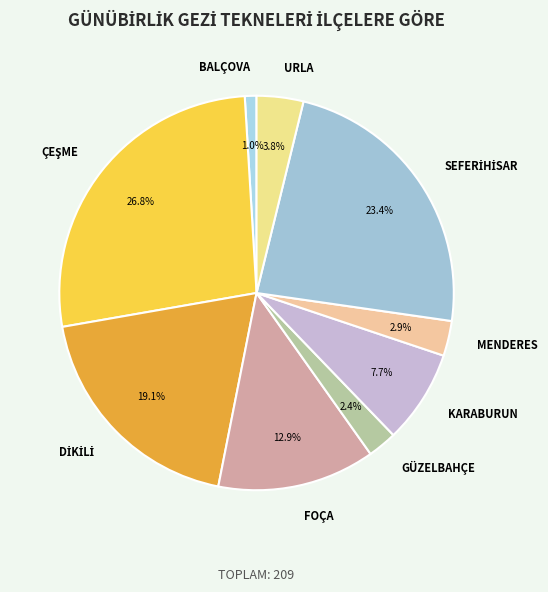

Between FOÇA and BALÇOVA, which is larger?

FOÇA